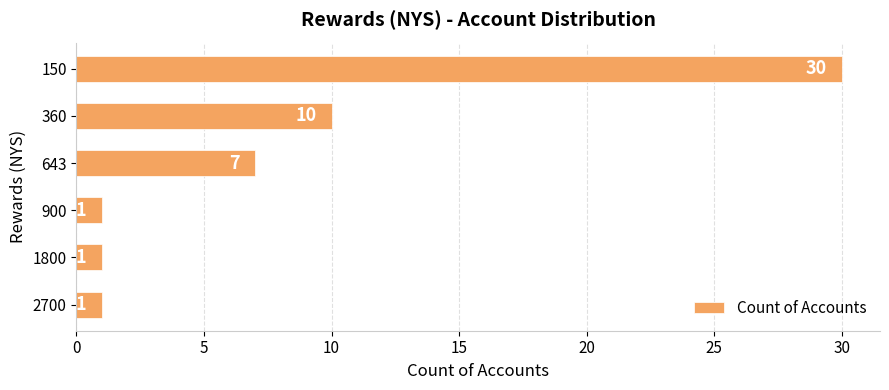

What is the difference between the second highest and second lowest values?

9